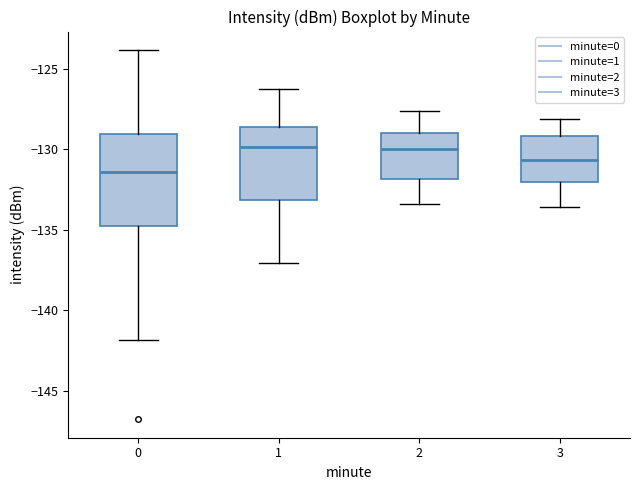

Reading left to right, transcribe this box plot: for each box, give where its median line is, the range the box spans, and where its two whiskers end, as read against the y-axis. The values are not printed on the chart, so give them approximately, as read against the axis.

0: median -131.5, box -135.0 to -129.0, whiskers -142.0 to -124.0
1: median -130.0, box -133.0 to -128.5, whiskers -137.0 to -126.5
2: median -130.0, box -132.0 to -129.0, whiskers -133.5 to -127.5
3: median -130.5, box -132.0 to -129.0, whiskers -133.5 to -128.0